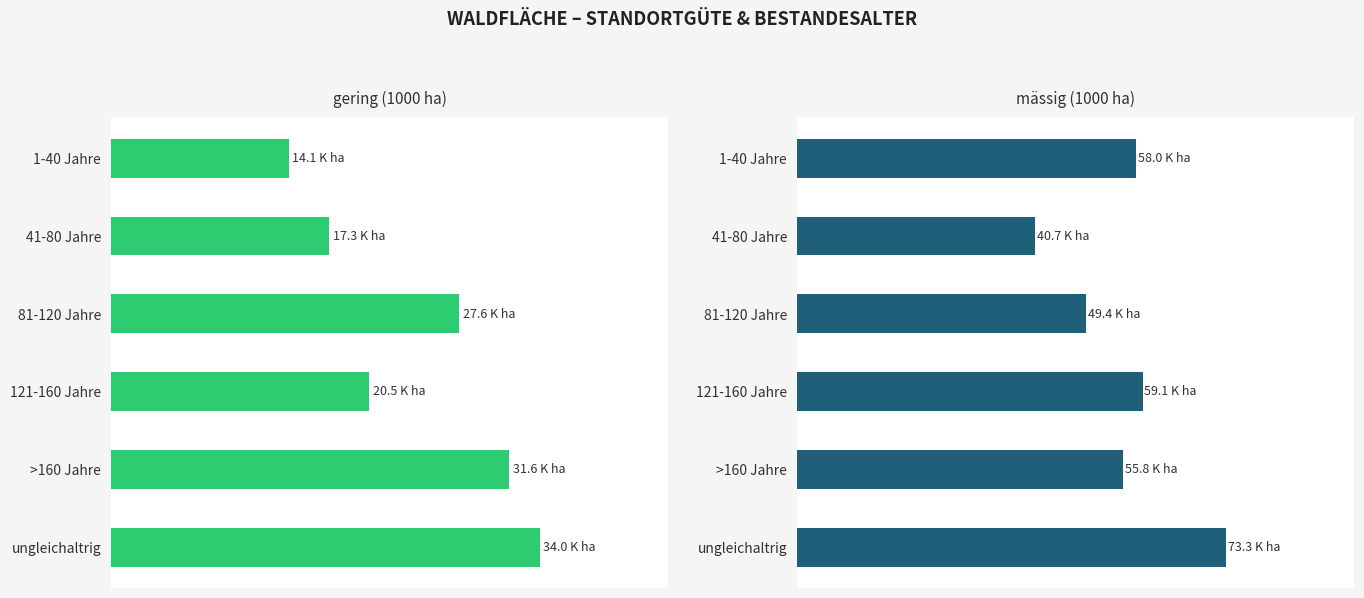

How many data points does each series have?

6